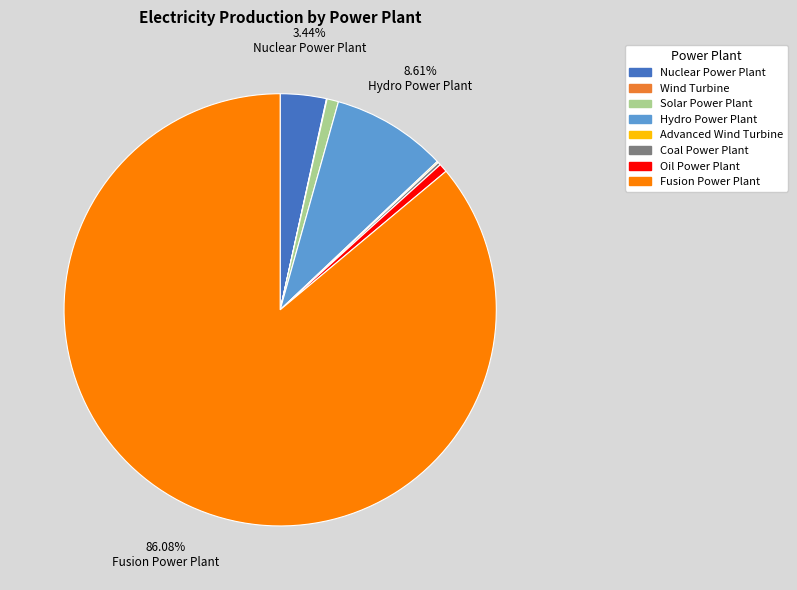

Which slice is the largest?

Fusion Power Plant